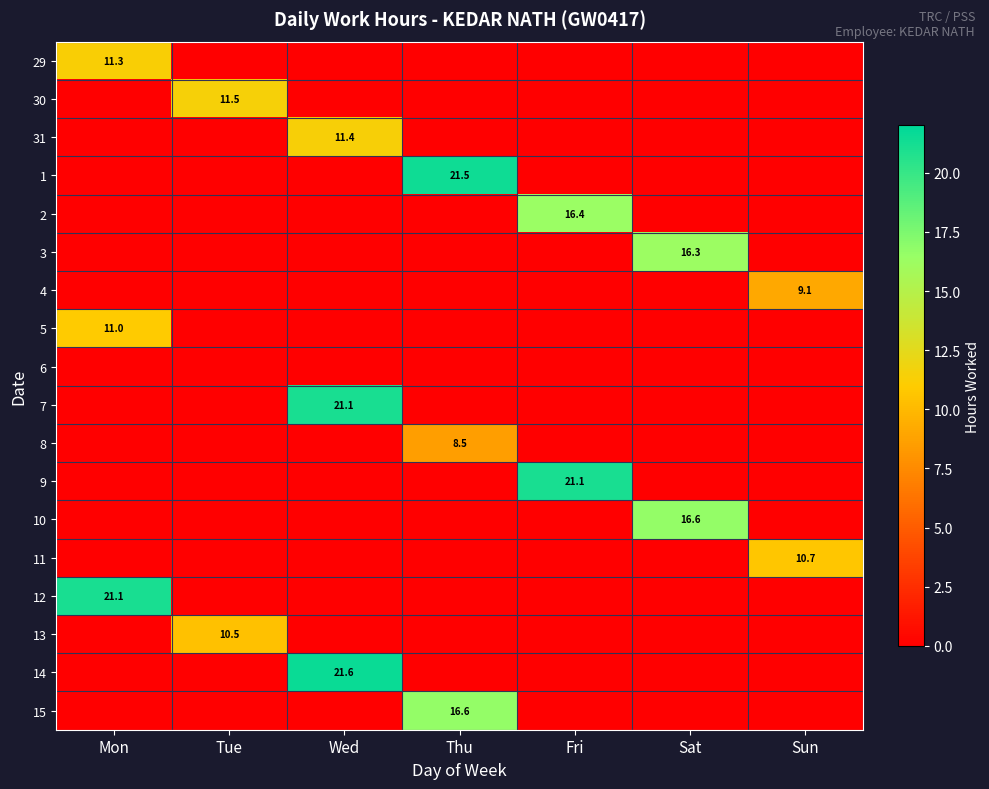

What is the maximum value shown in the chart?

21.6